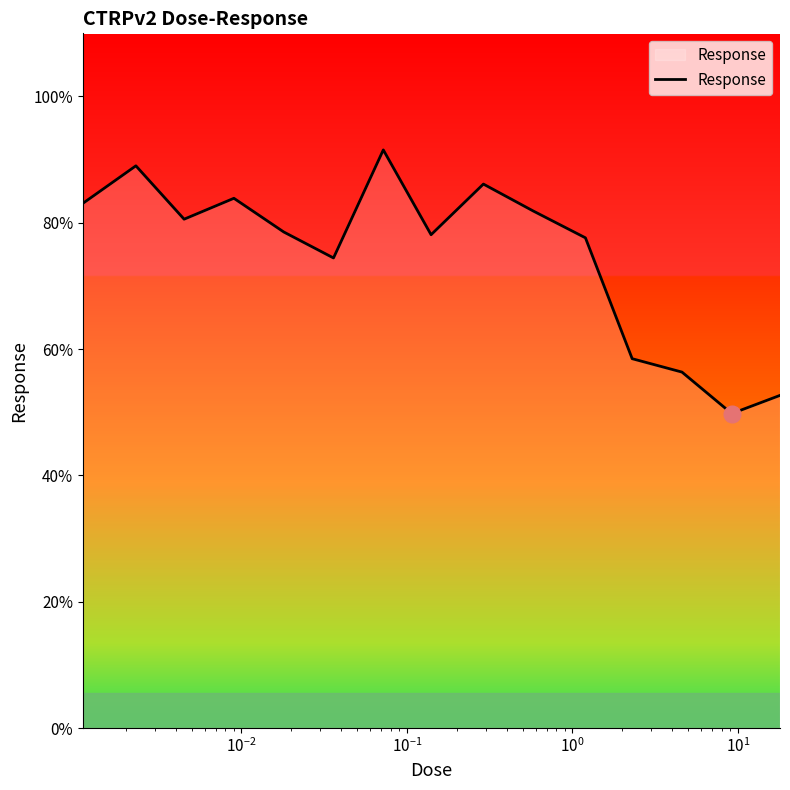

What is the minimum value shown in the chart?

49.8